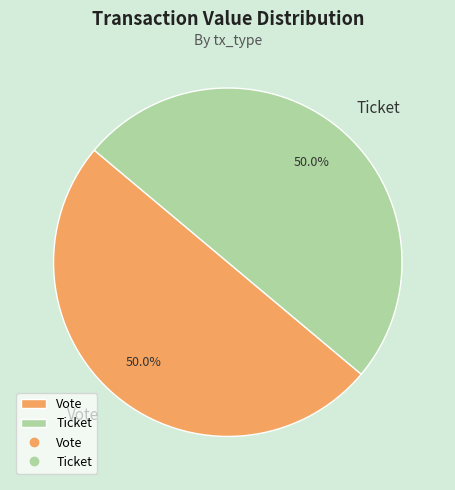

To the nearest percent, what is the average slice percentage?

50%